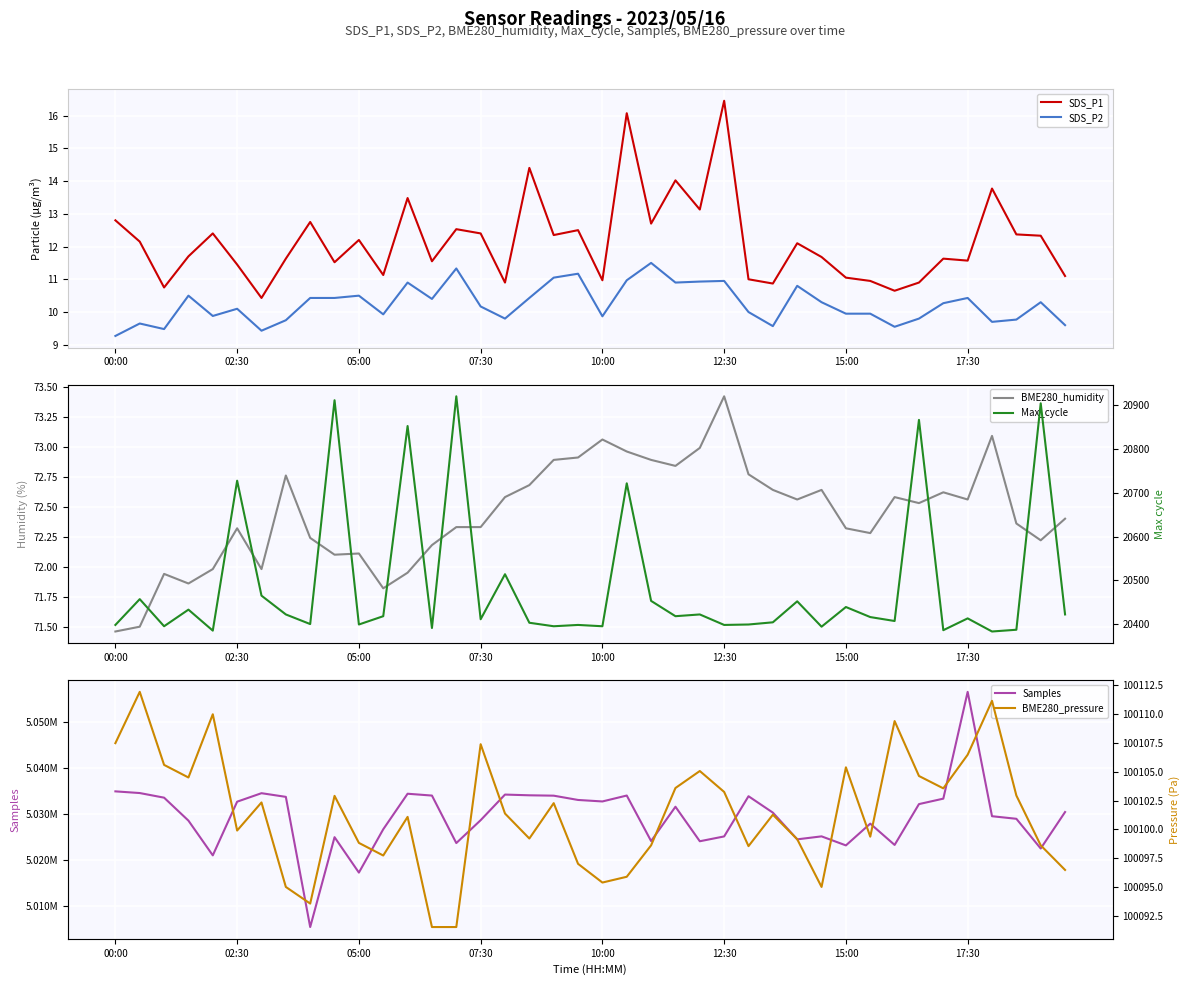

At how many categories does at least one series exceed 4042185?

40